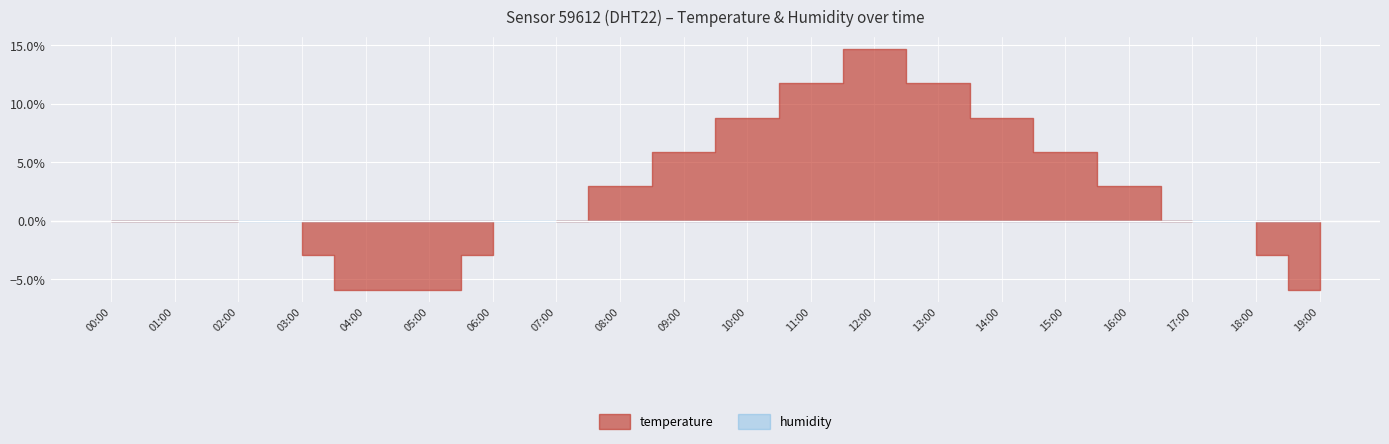

What is the label of the 12th point from the left?

11:00